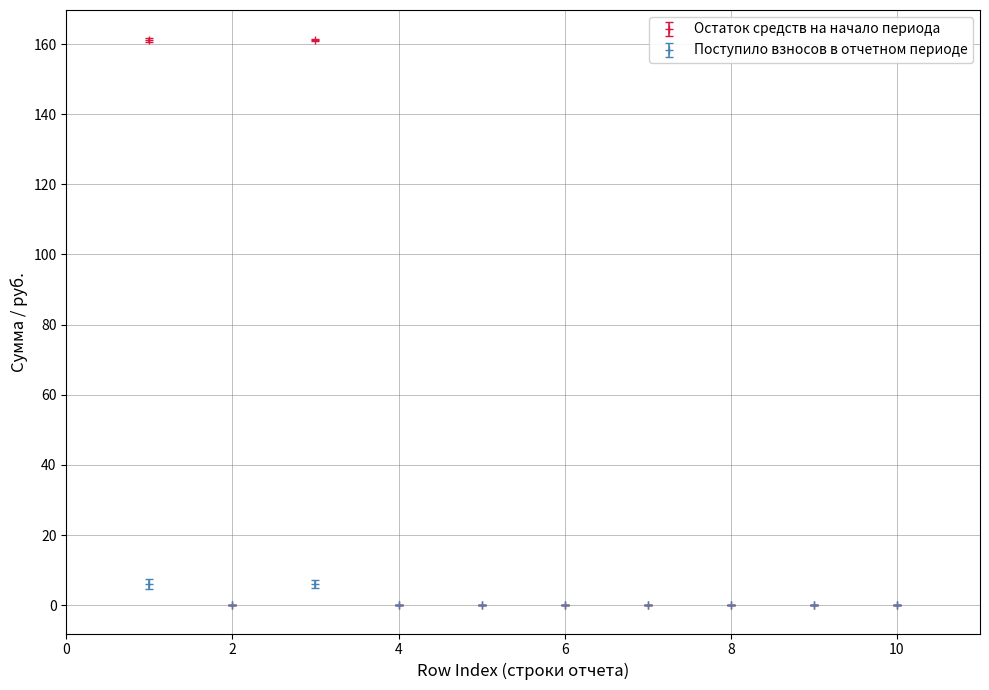

What are all the series names shown in the legend?

Остаток средств на начало периода, Поступило взносов в отчетном периоде